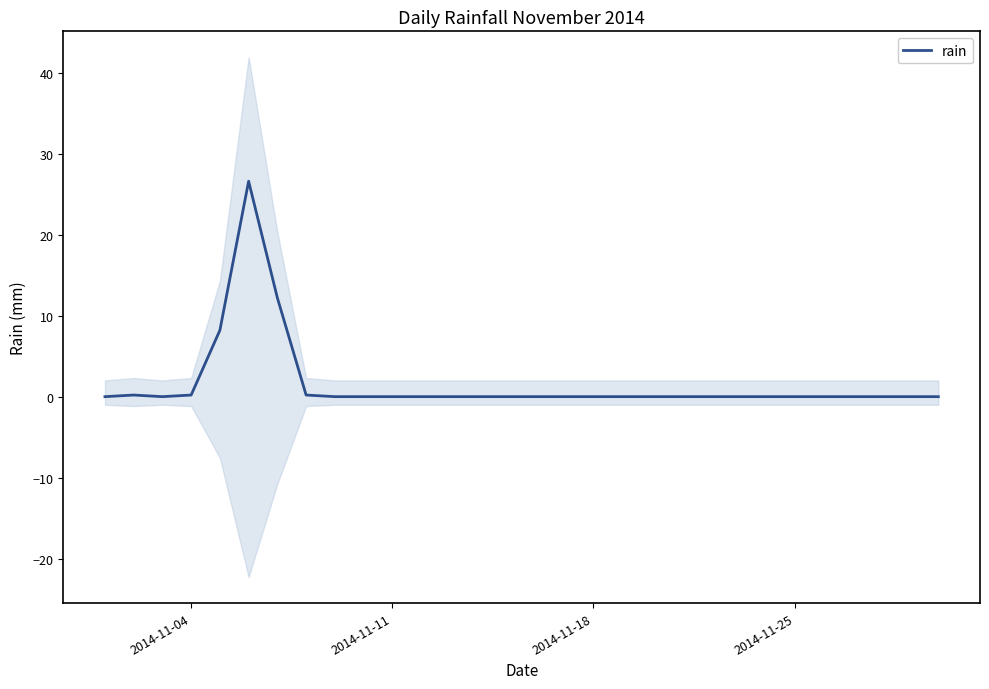

The rain series shows 0.0 at 2014-11-18. True or false?

True